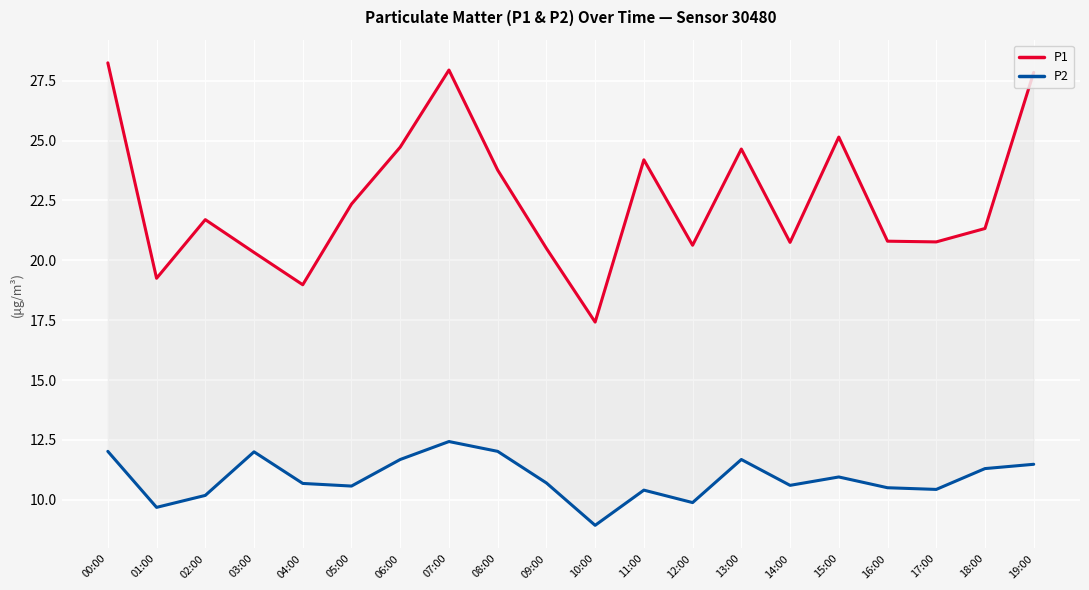

How many distinct data groups are displayed?

2